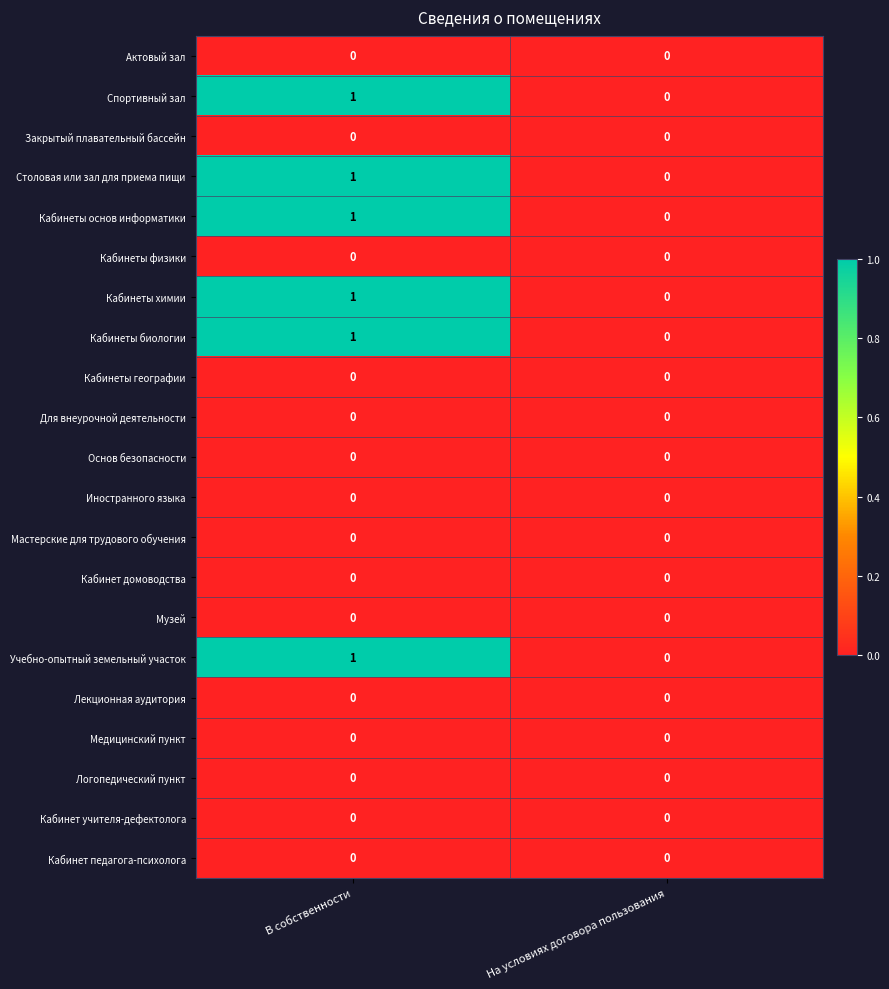

List the labels in order of Кабинеты химии value, smallest first.

На условиях договора пользования, В собственности